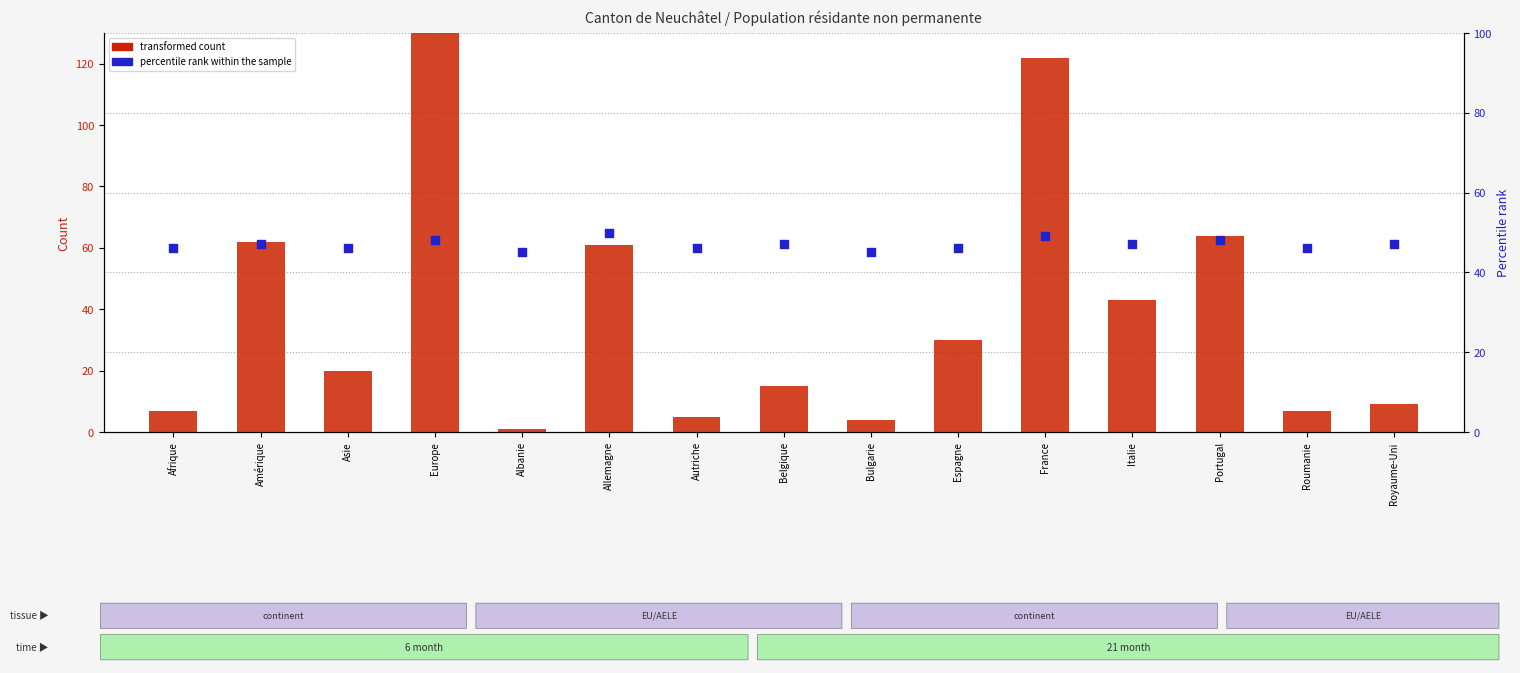

Which series has the largest Y range (max minus min)?

transformed count